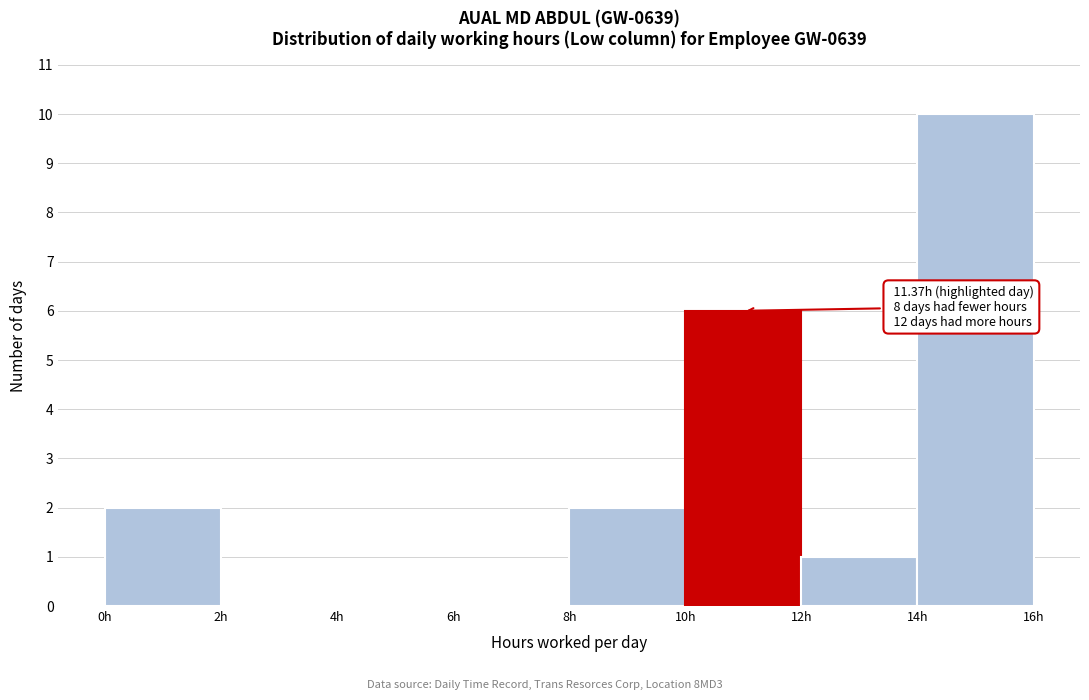

Over which range of the x-axis is the bar tallest?

14 to 16